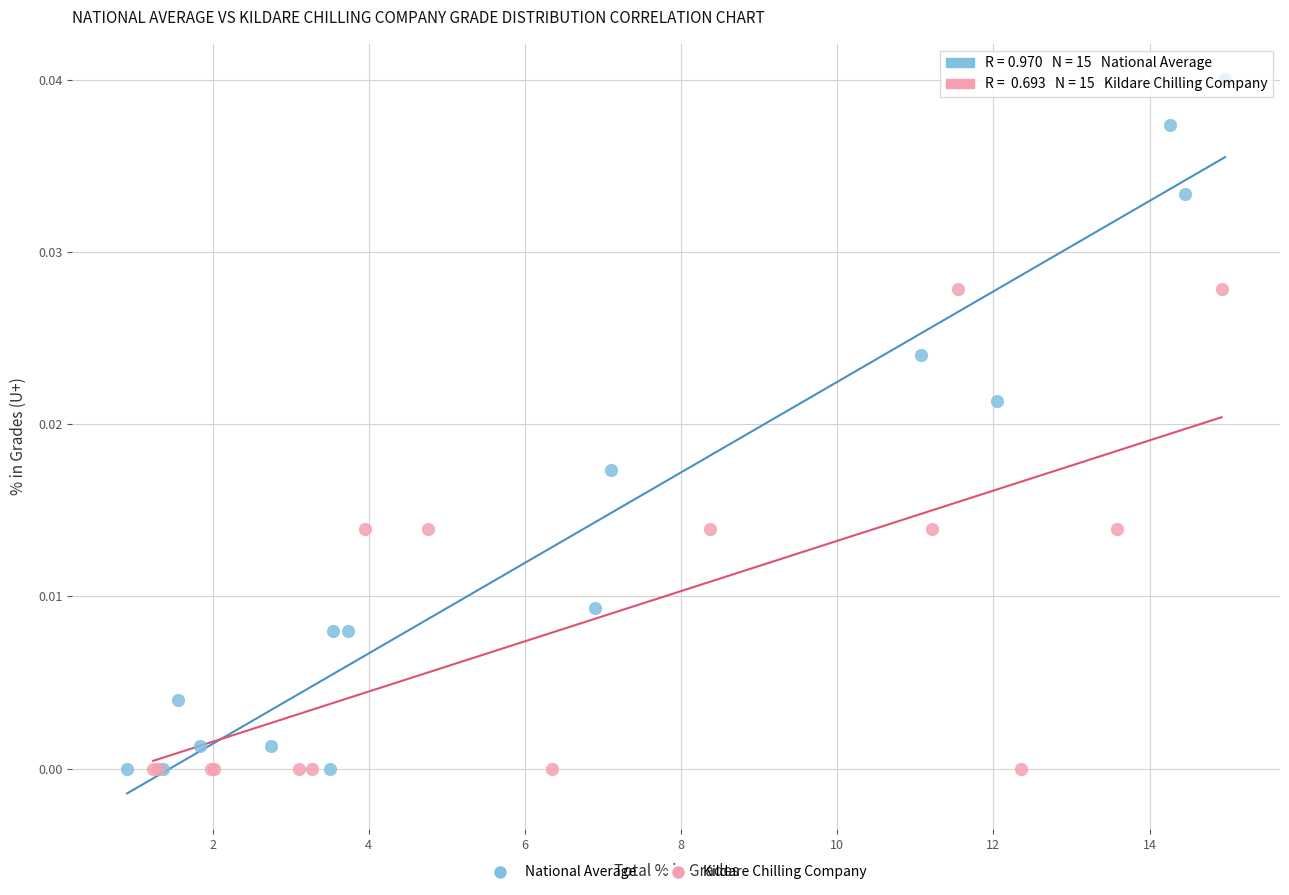

What are all the series names shown in the legend?

National Average, Kildare Chilling Company